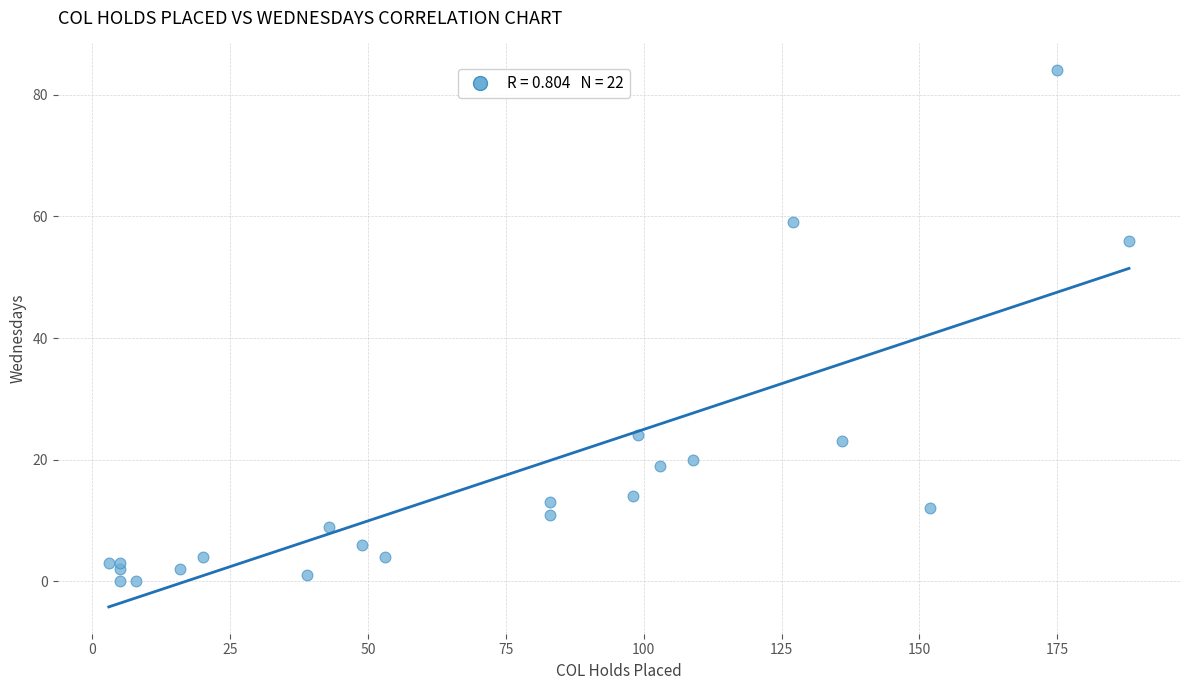

What Y value in the scatter plot is closest to 42?

56